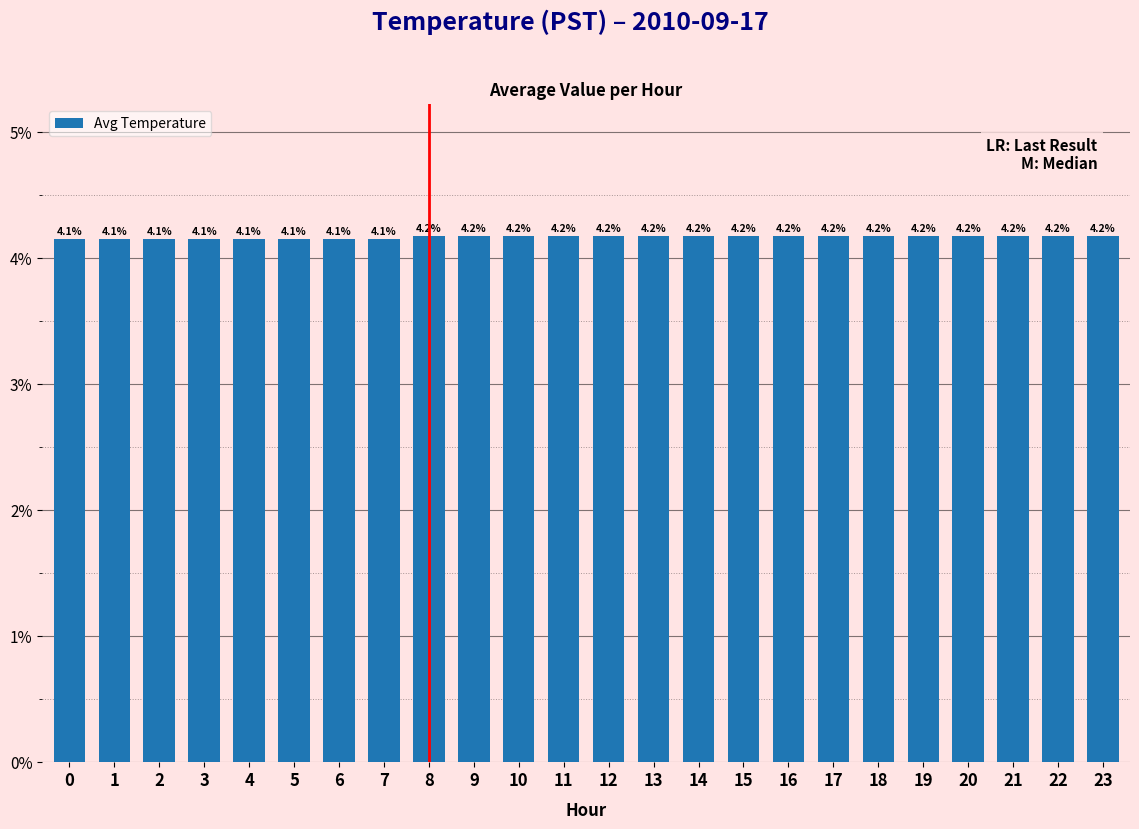

What is the maximum value shown in the chart?

4.2